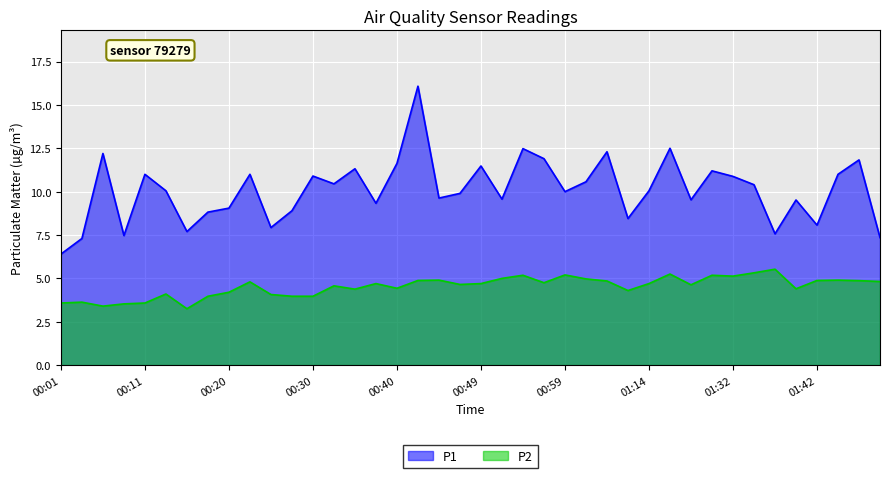

What are all the series names shown in the legend?

P1, P2